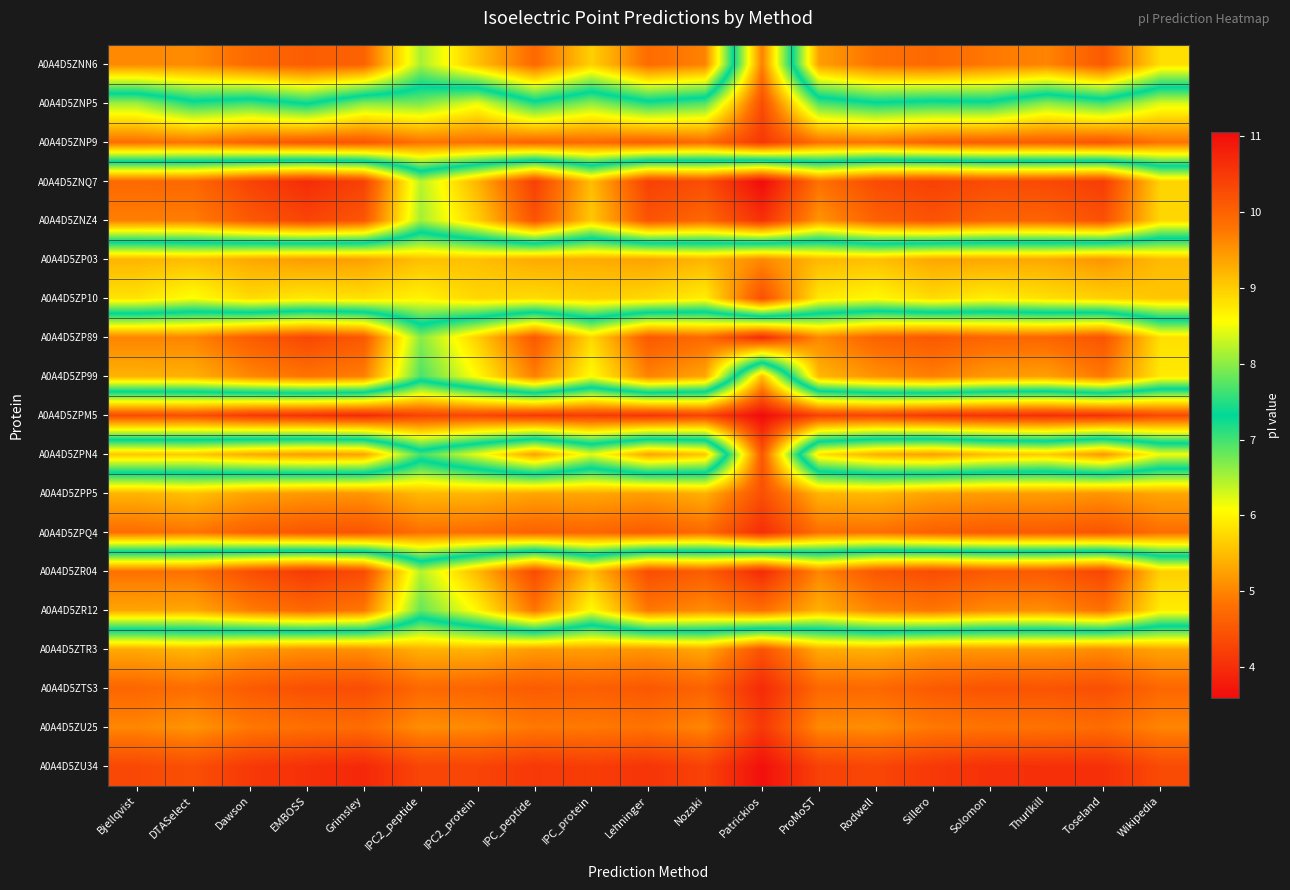

Which label corresponds to the largest value in the chart?

Patrickios